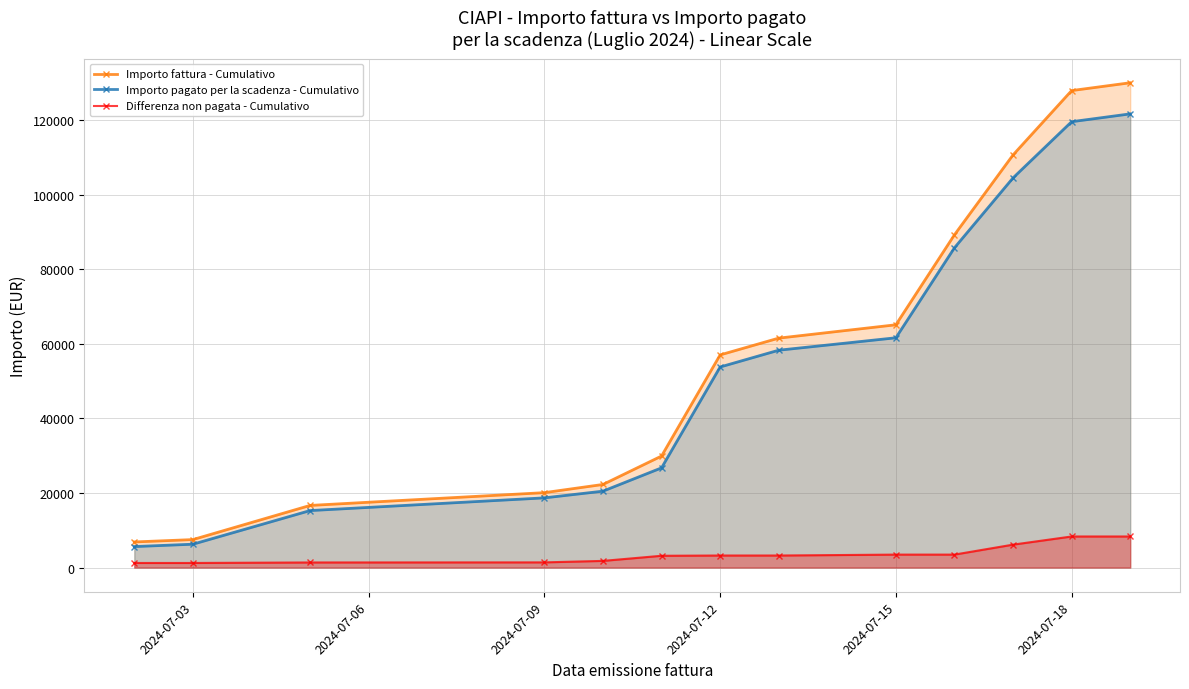

True or false: Differenza non pagata - Cumulativo and Importo fattura - Cumulativo cross at least once.

False